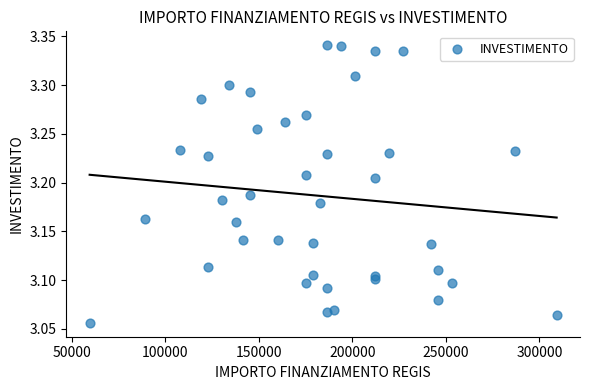

What is the range of X values (max minus min)?

249629.6